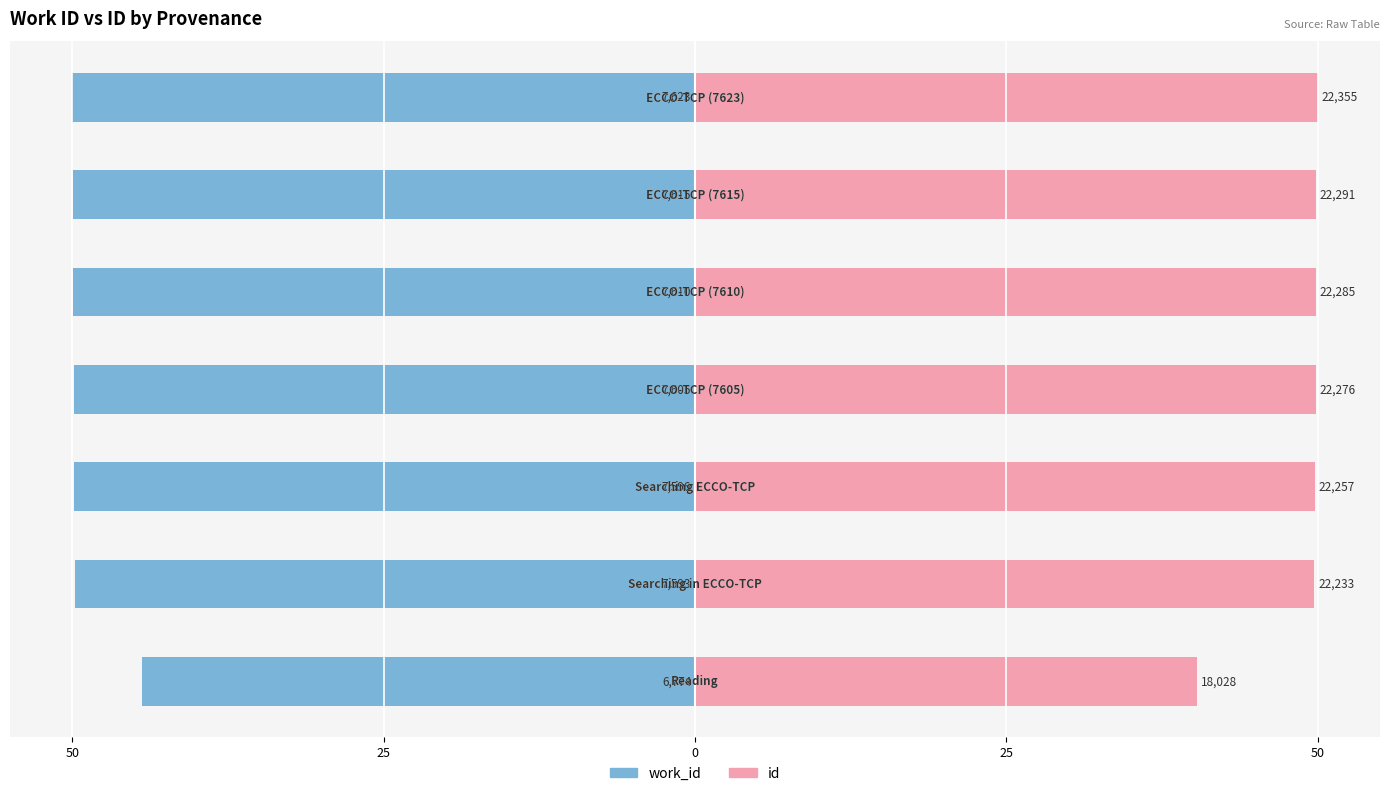

At 6, list the series in order from largest to smallest.

id, work_id